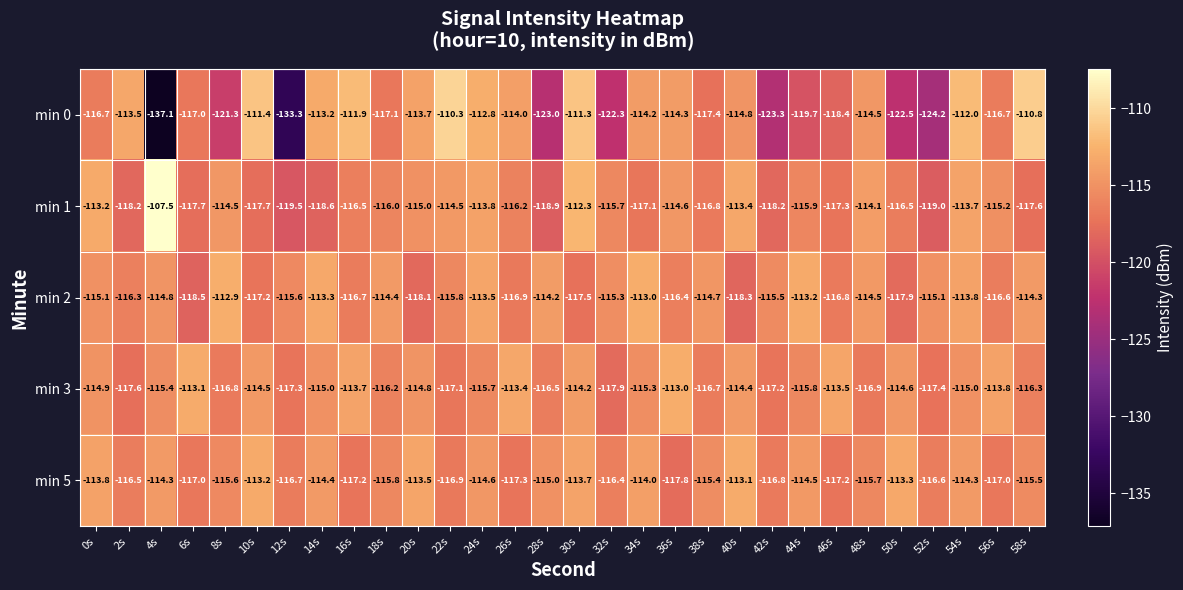

The value of min 2 at 28s is -114.2. True or false?

True